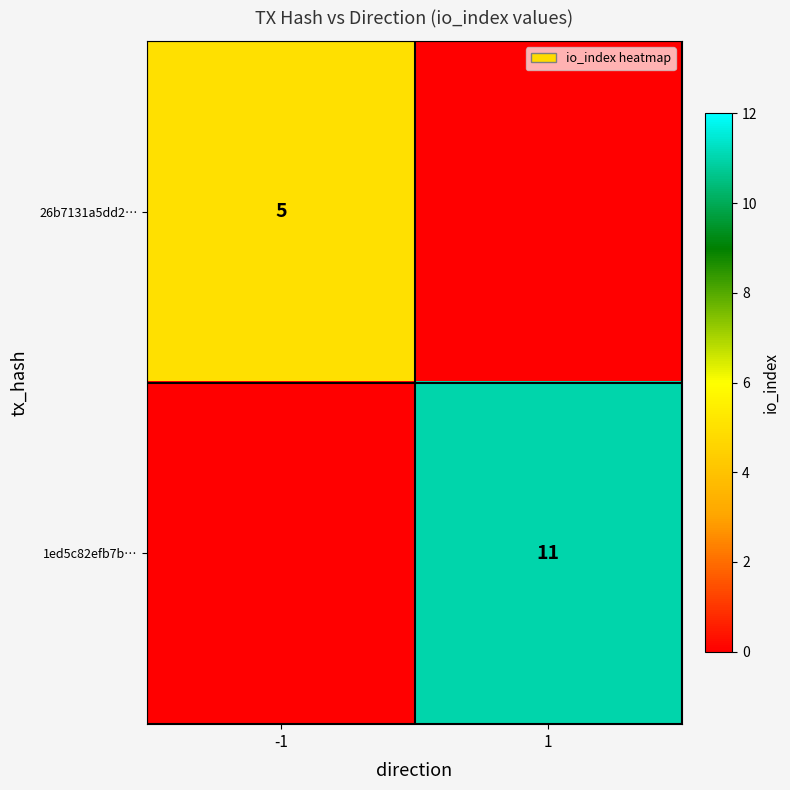

The 1ed5c82efb7b… series shows 8 at 1. True or false?

False